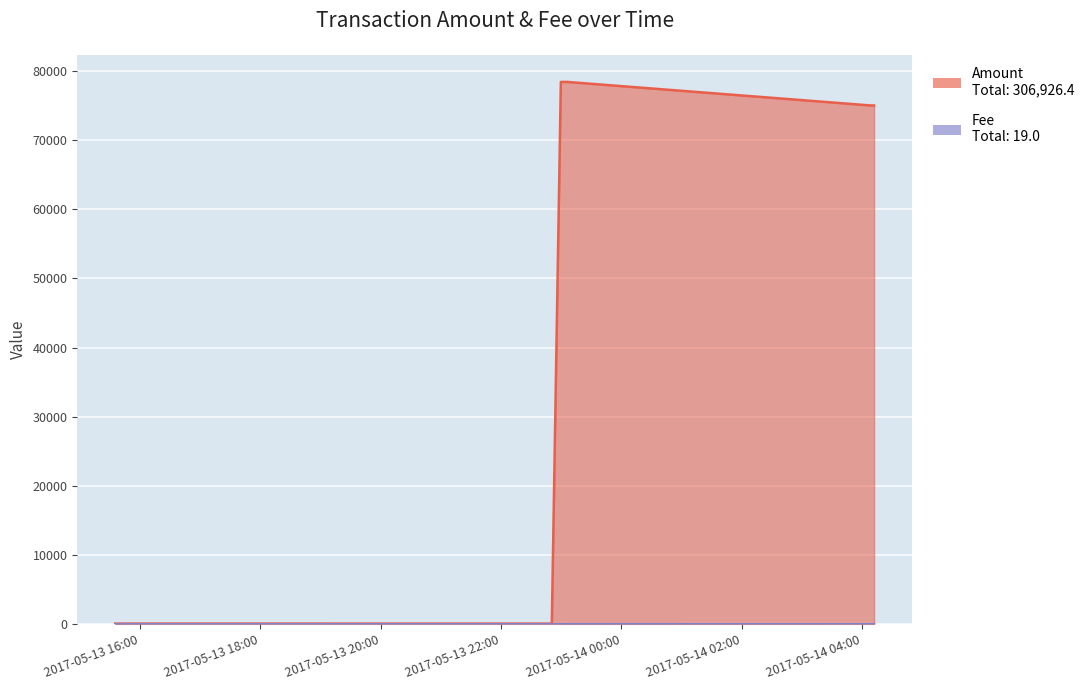

Where is the first local maximum for Amount?

2017-05-13 22:59:40